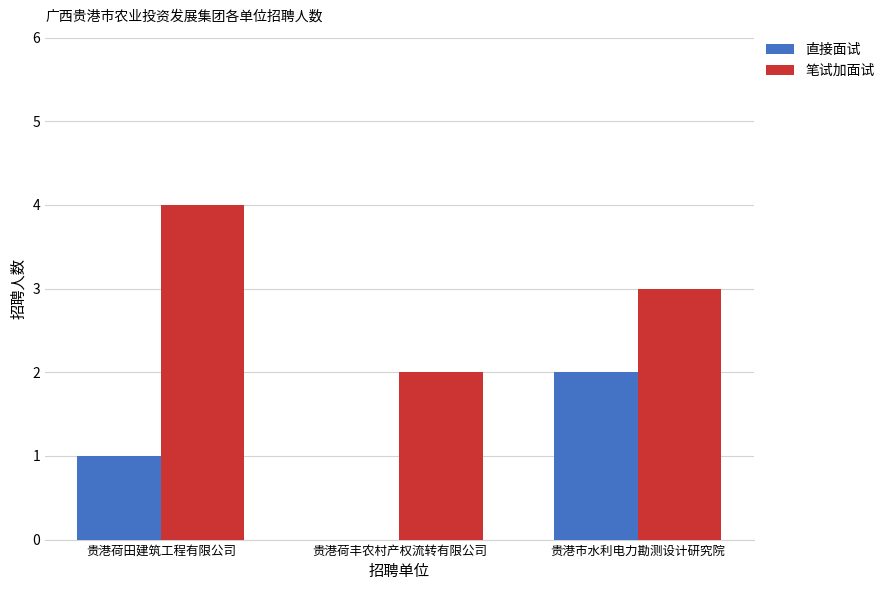

What is the sum of all 笔试加面试 values?

9